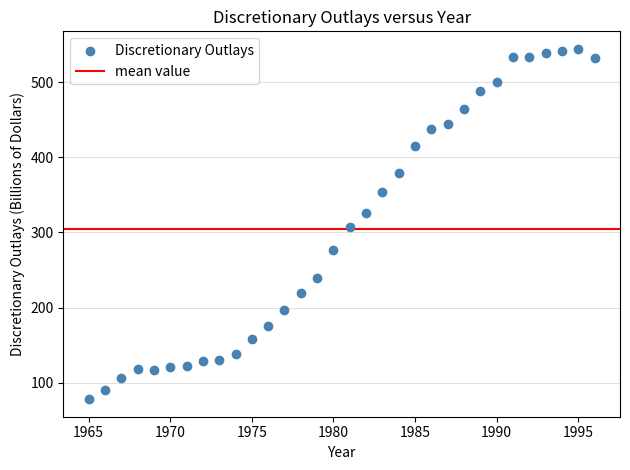

What is the range of Y values (max minus min)?

467.0